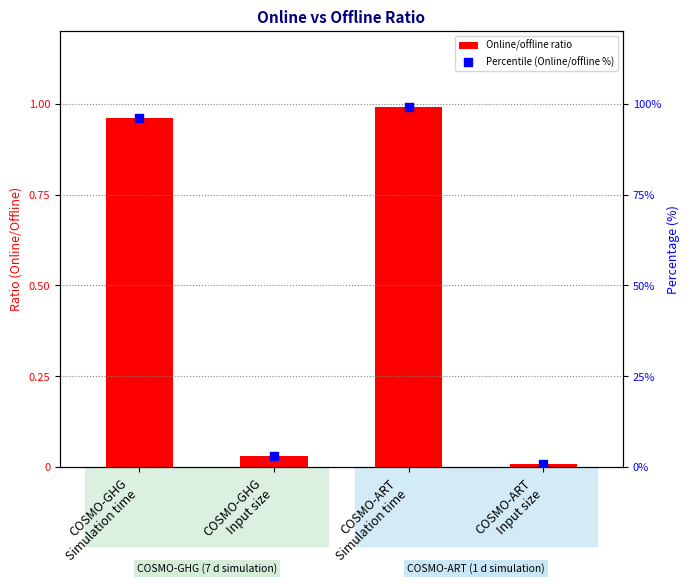

Which series has the largest total across all categories?

Percentile (Online/offline %)